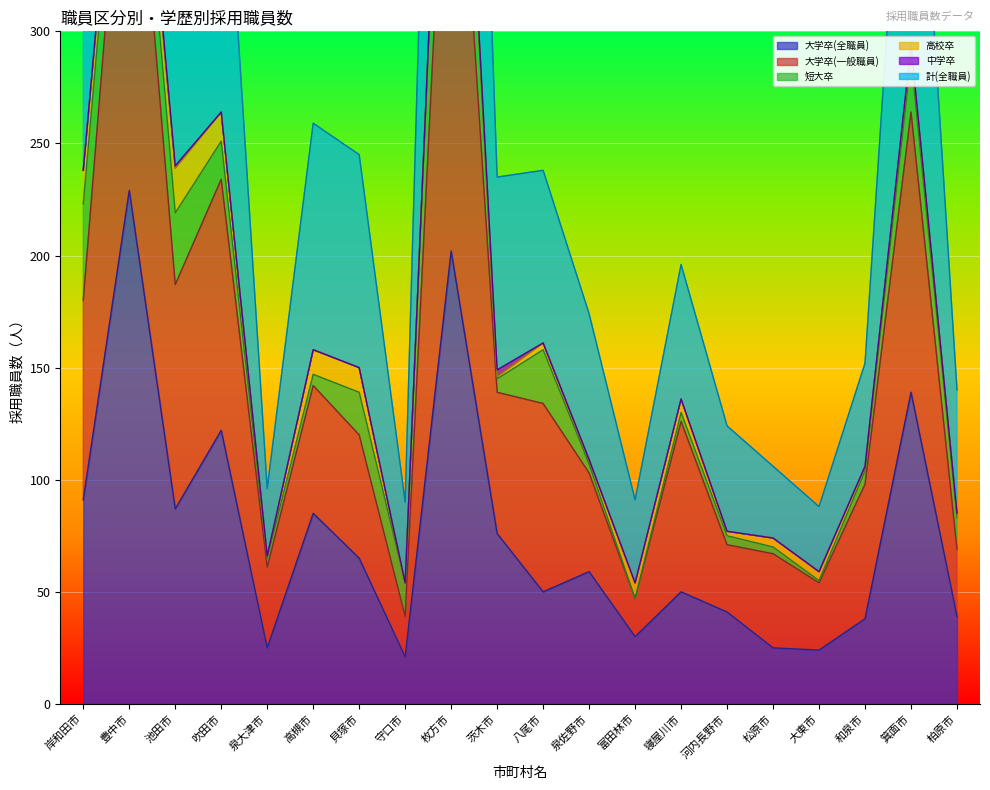

True or false: 大学卒(全職員) and 計(全職員) cross at least once.

False